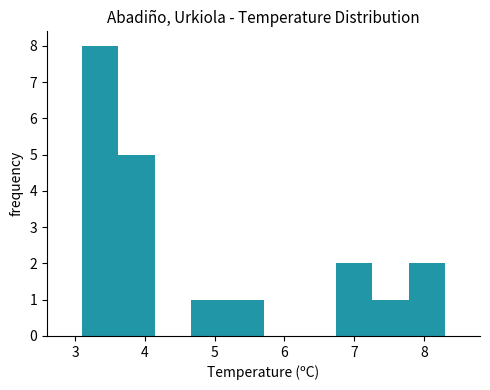

How tall is the bar that spans 4.66 to 5.18 on the x-axis? Neither the bar edges nor the heights are printed on the chart, so give them approximately, as read against the axes.

1